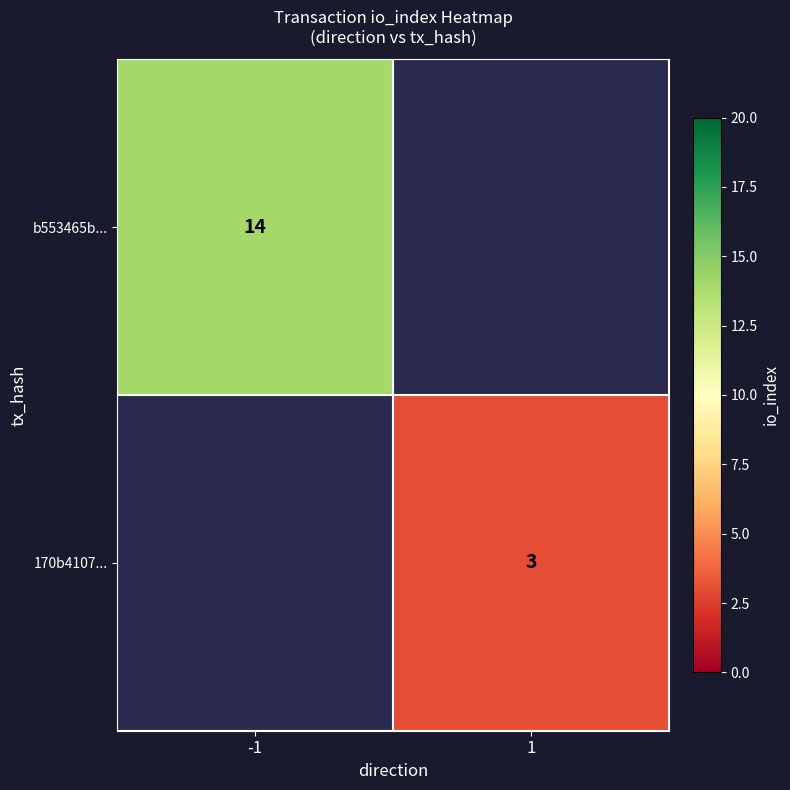

True or false: b553465b... has a value of 14 at -1.

True